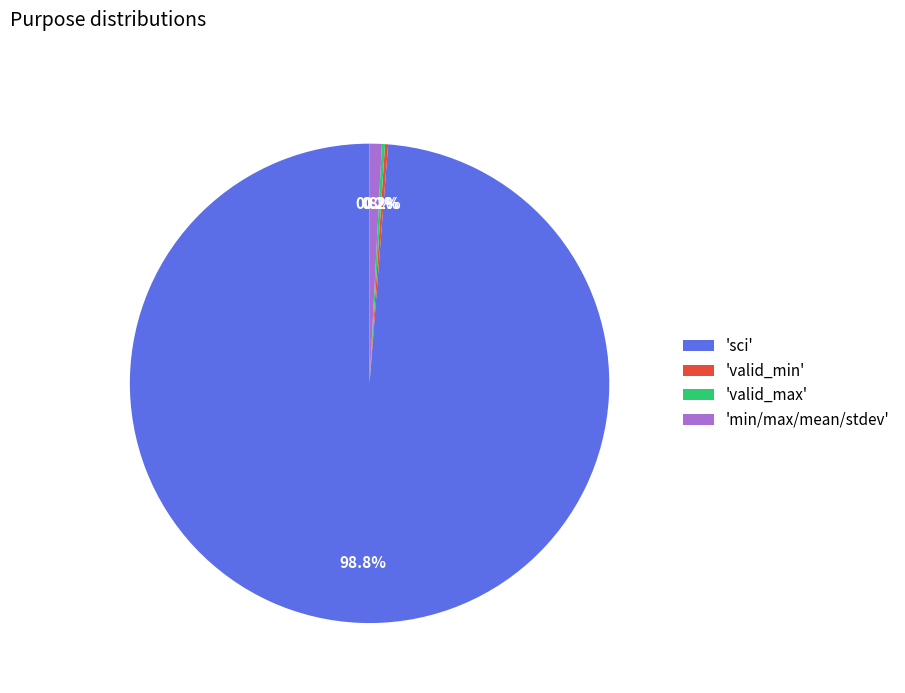

Is there a majority slice in this chart?

Yes